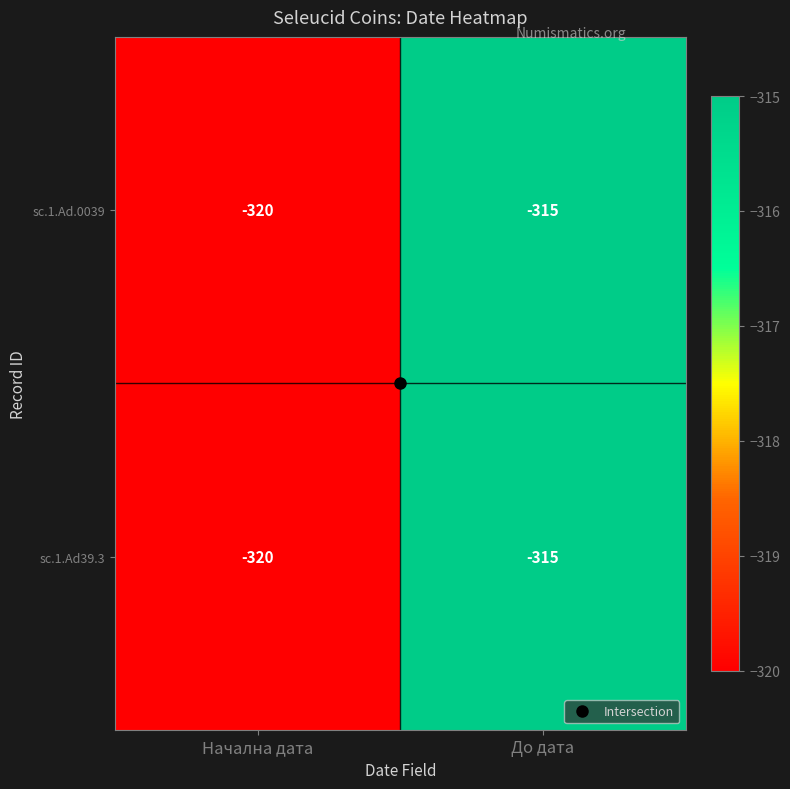

Is it true that sc.1.Ad39.3 equals -63 at До дата?

False